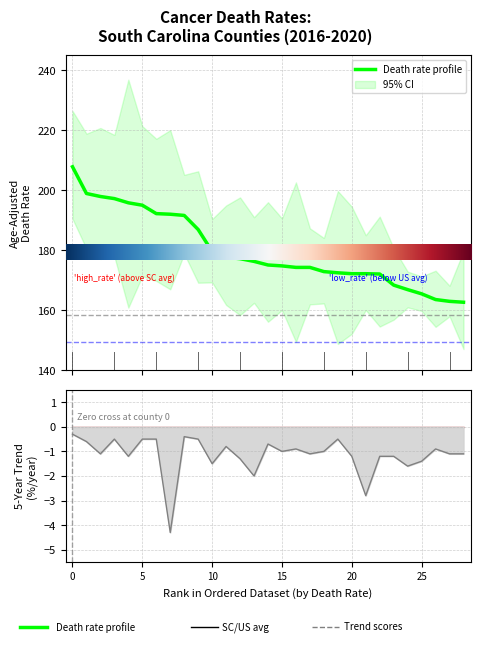

Rank the series by their average value, from lowest to highest.

trend, rates